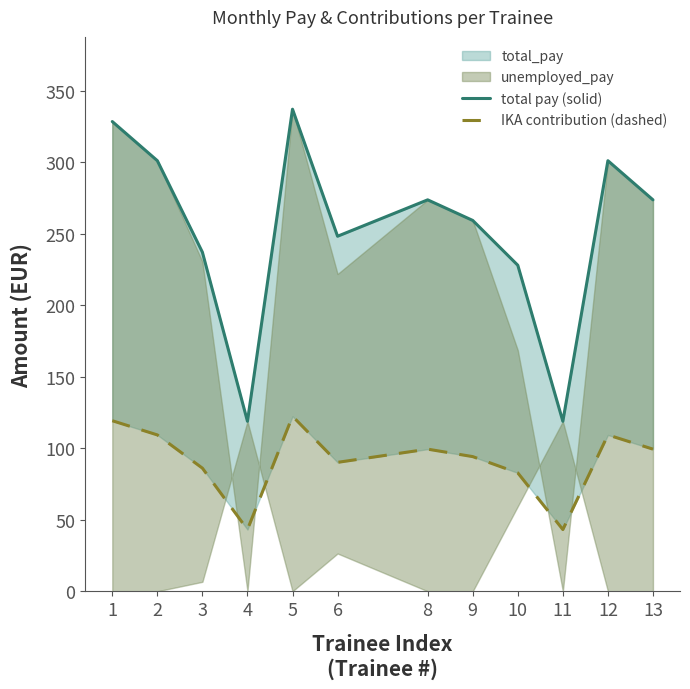

The total pay (solid) series shows 343.6 at 6. True or false?

False